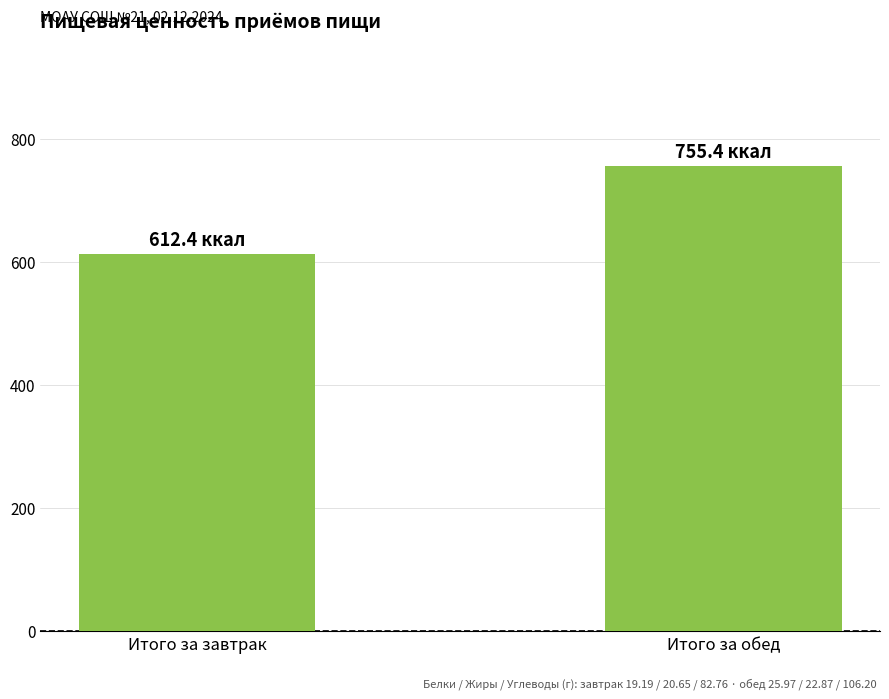

Does the chart contain stacked bars?

No